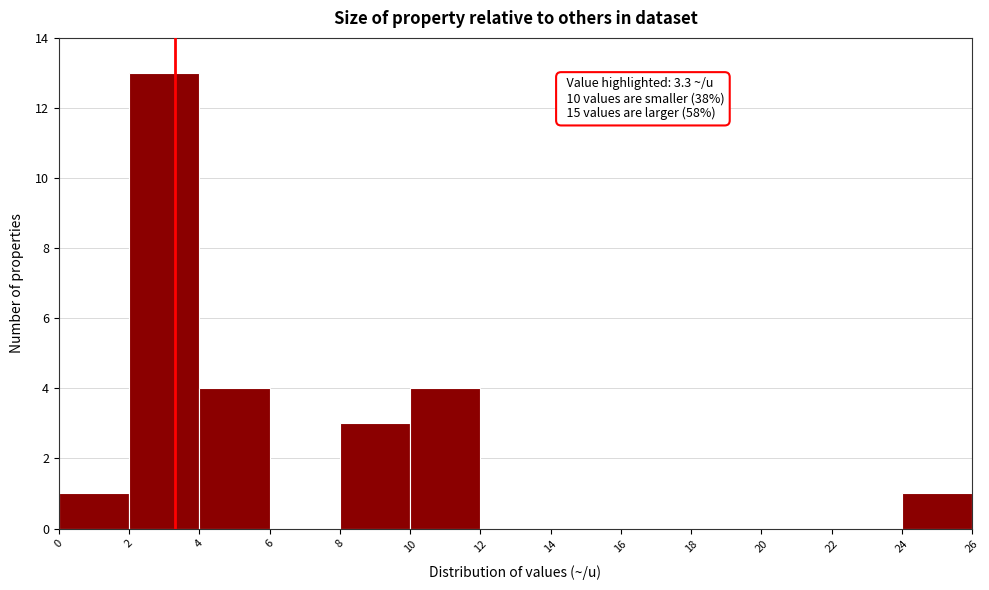

Which range on the x-axis has the tallest bar?

2 to 4